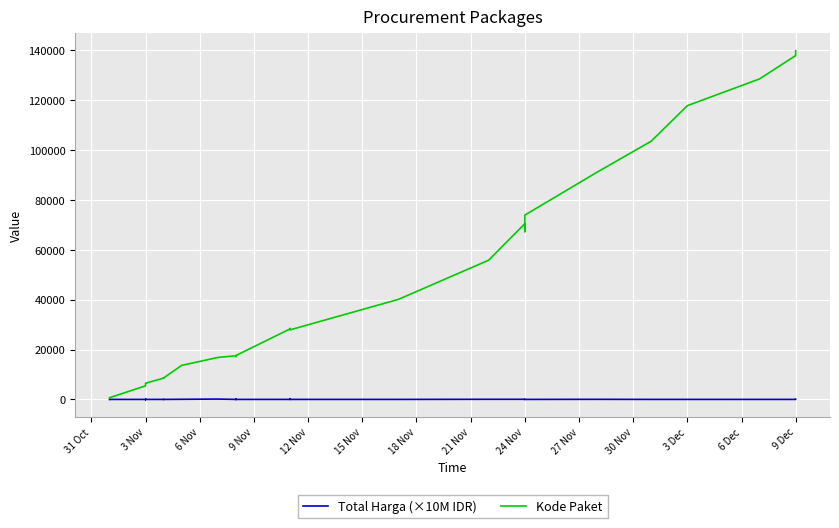

In Kode Paket, how many points are lower than both neighbors (excluding endpoints)?

5